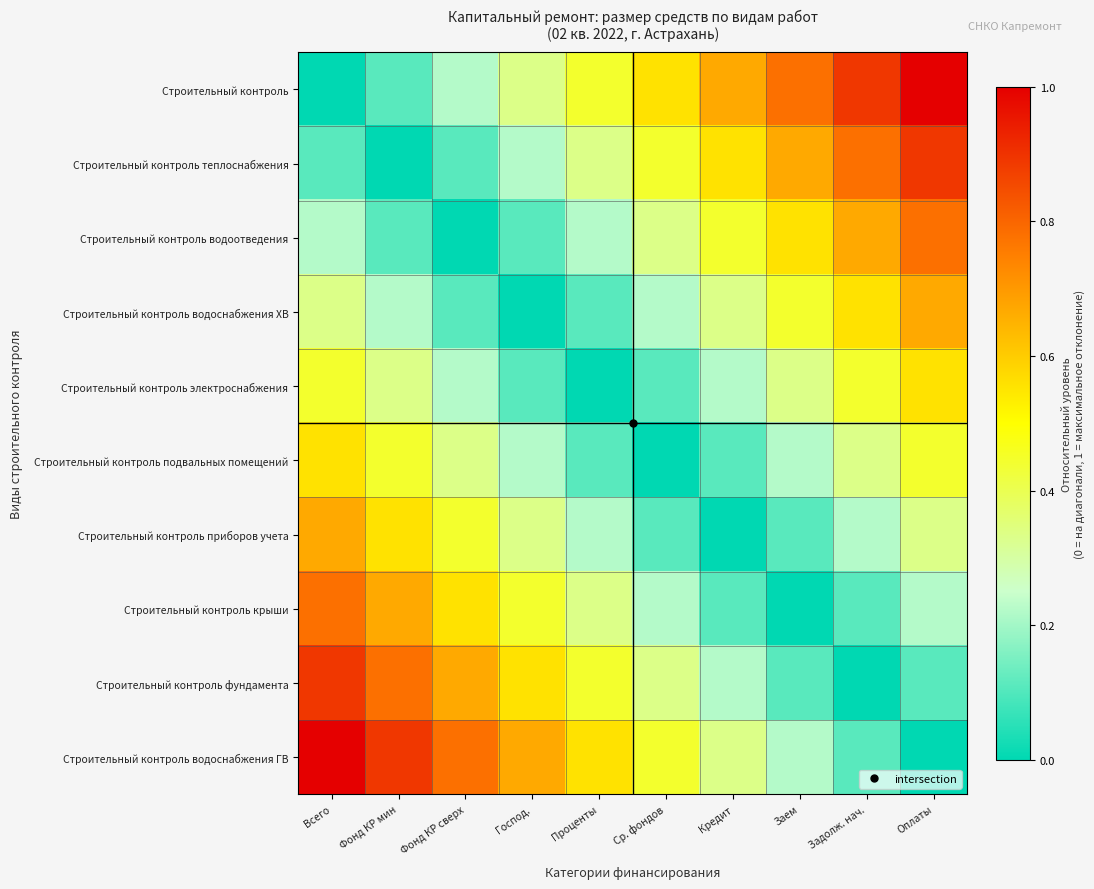

Which series has the widest spread of values?

Строительный контроль